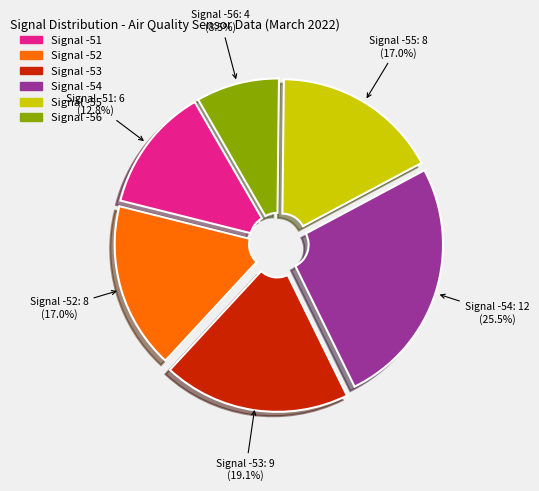

Is there any slice that represents more than half of the pie?

No